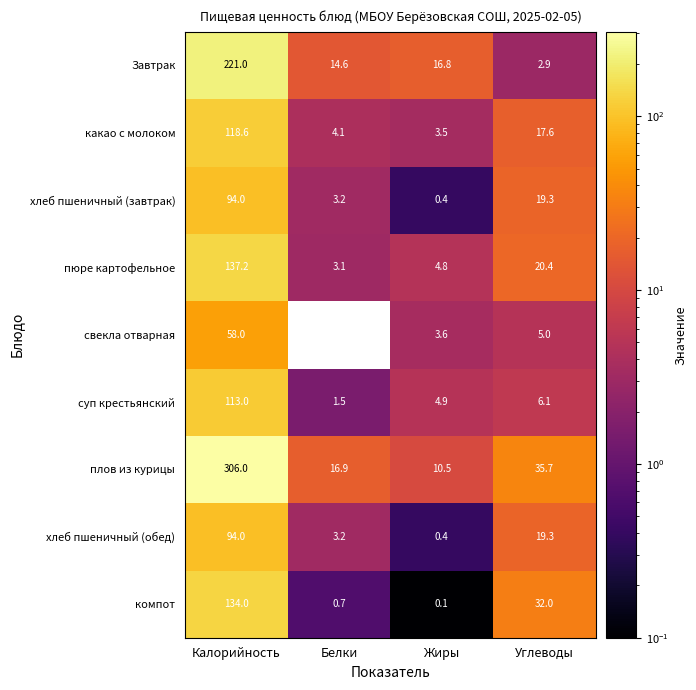

What is the difference between the highest and lowest values at Жиры?

16.7